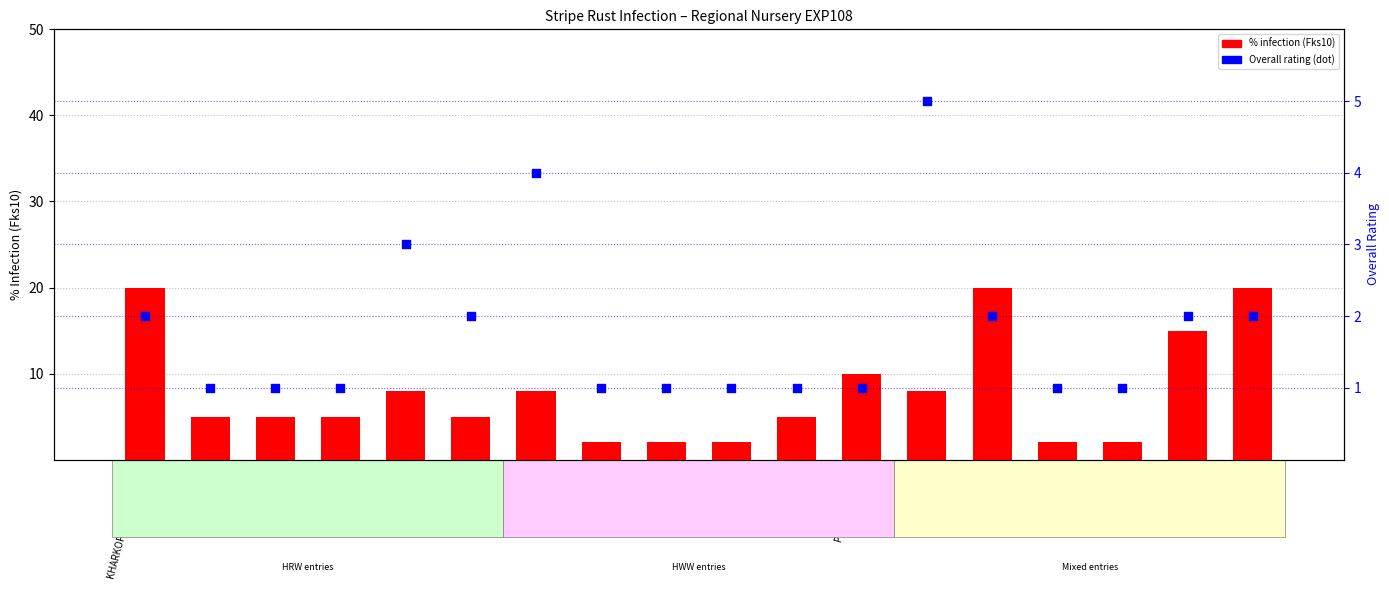

Which series has the widest spread of Y values?

% infection (Fks10)